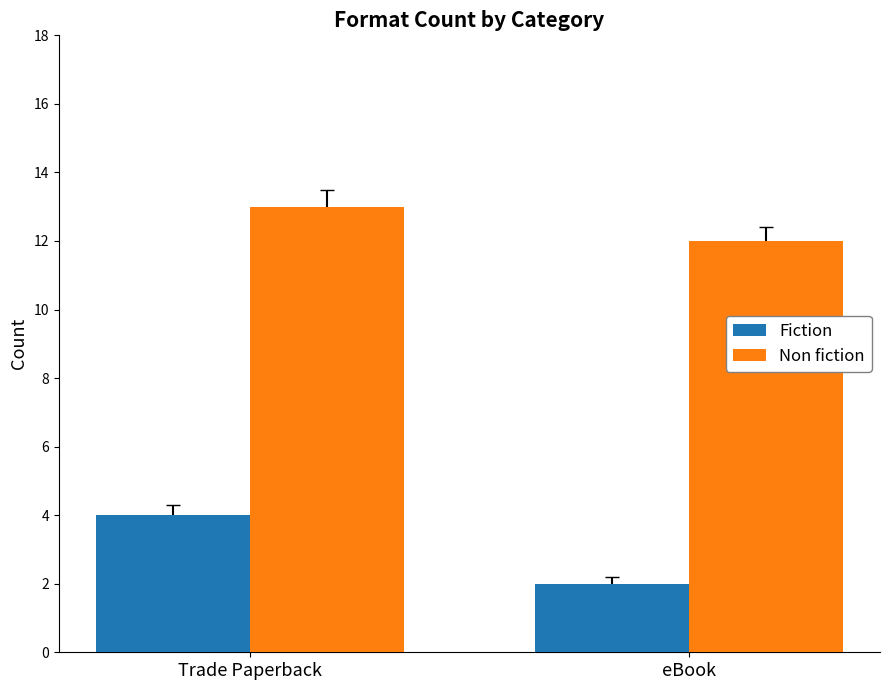

What are all the series names shown in the legend?

Fiction, Non fiction